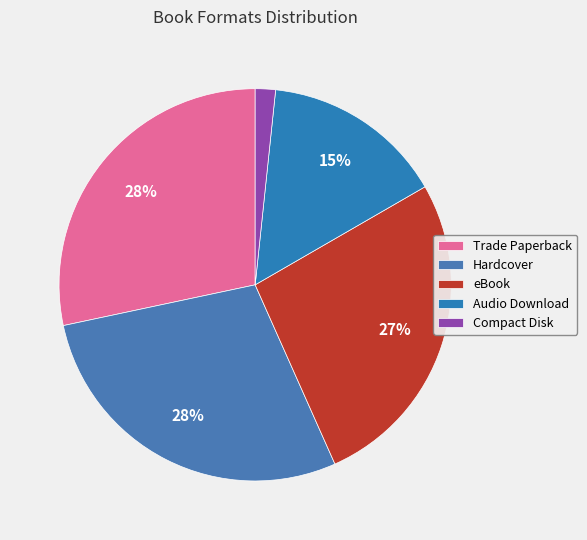

Does Trade Paperback account for over 50% of the chart?

No